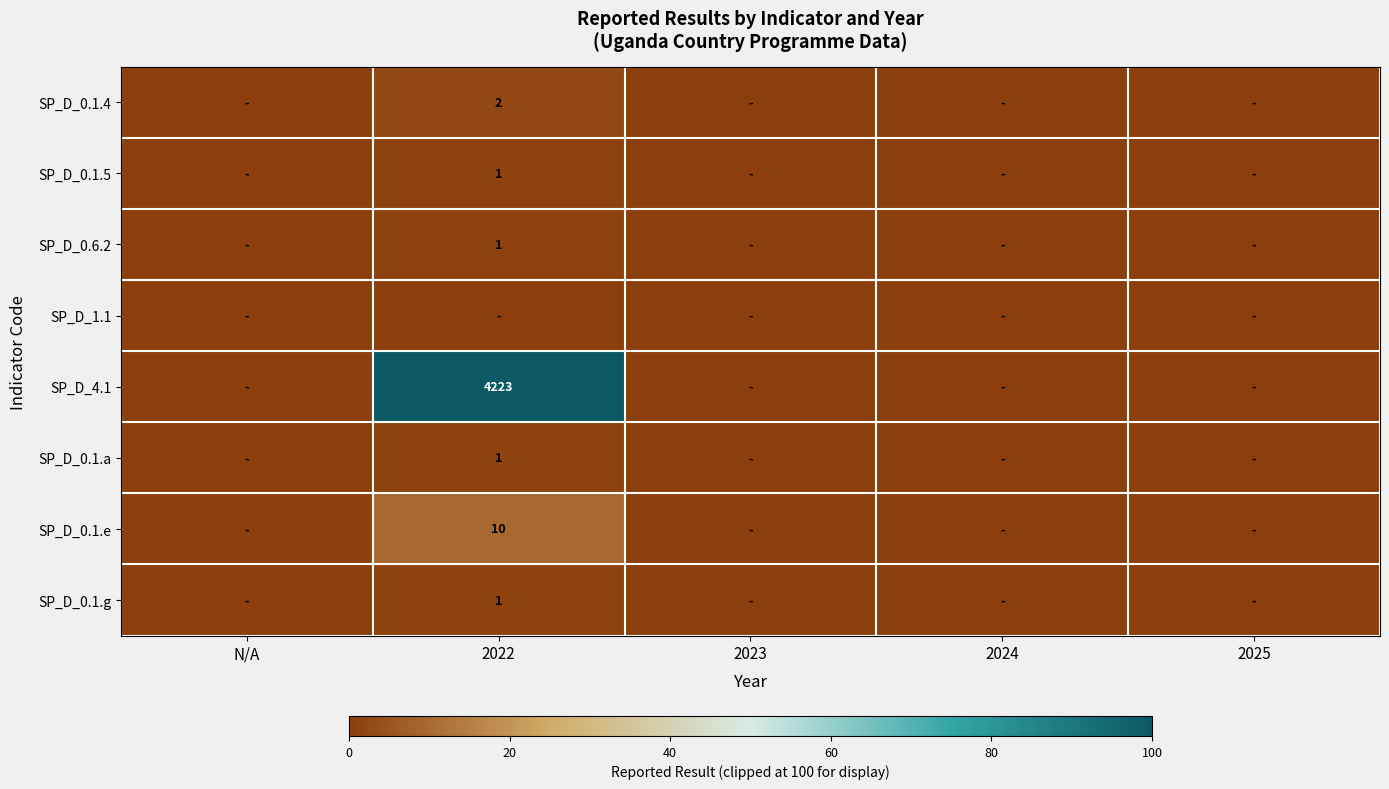

At which category is the sum across all series the highest?

2022